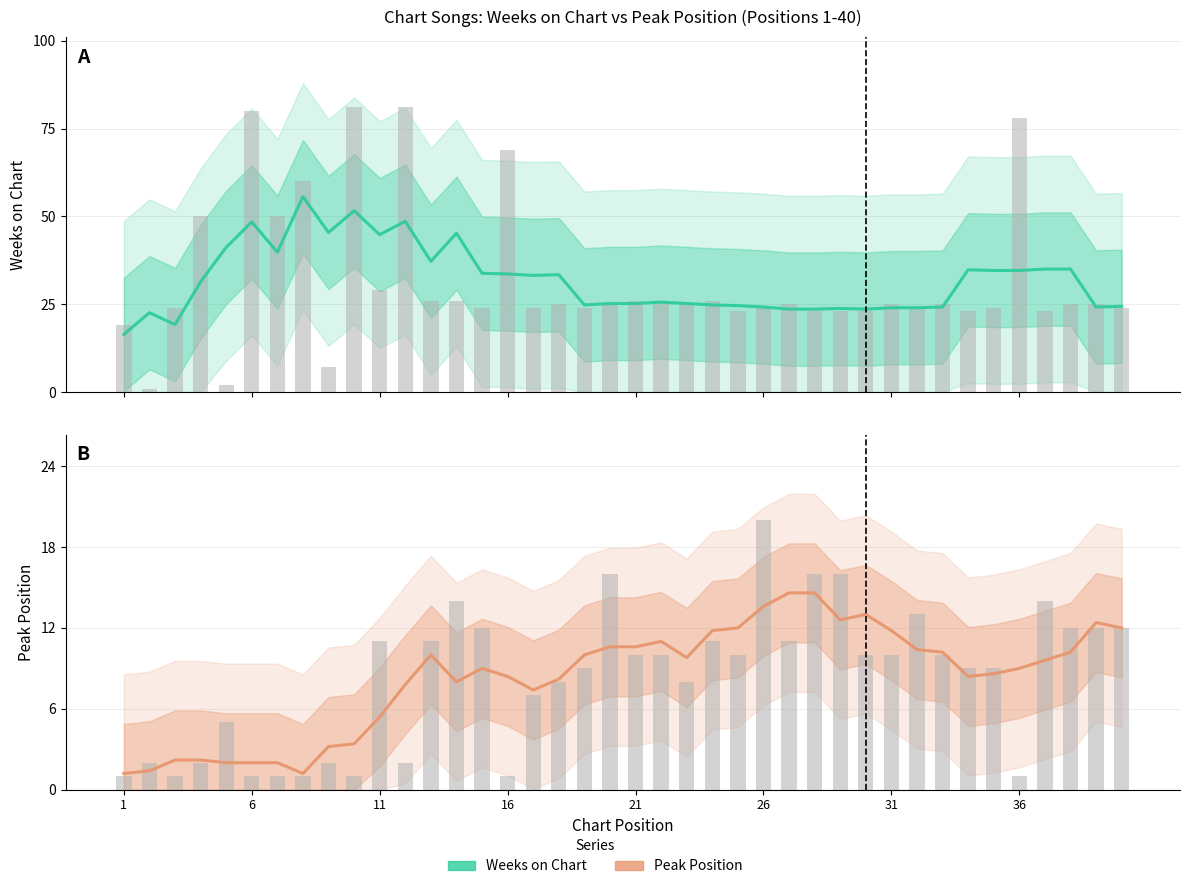

Does the chart contain any negative values?

No